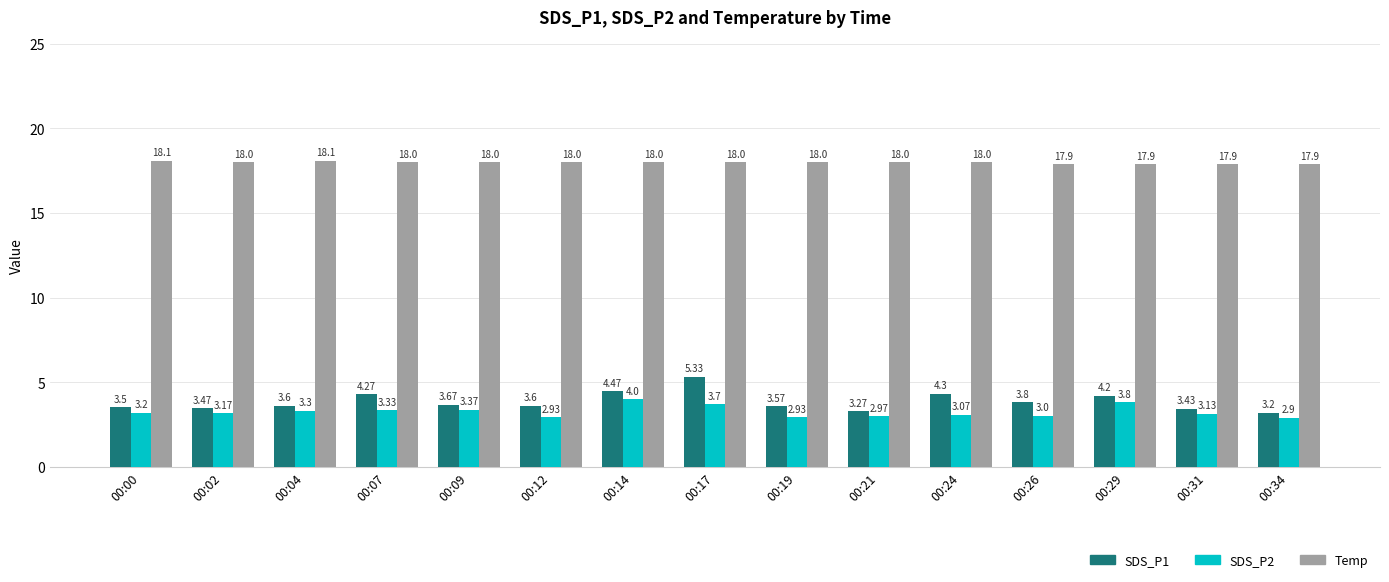

What is the sum of all Temp values?

269.8